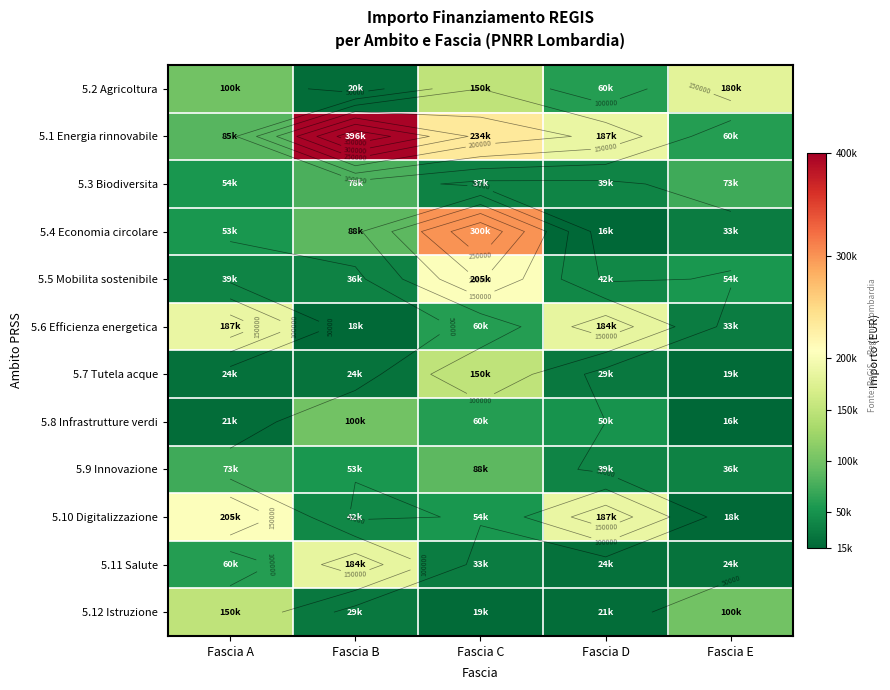

Rank the series by their maximum value, from highest to lowest.

5.1 Energia rinnovabile, 5.4 Economia circolare, 5.5 Mobilita sostenibile, 5.10 Digitalizzazione, 5.6 Efficienza energetica, 5.11 Salute, 5.2 Agricoltura, 5.7 Tutela acque, 5.12 Istruzione, 5.8 Infrastrutture verdi, 5.9 Innovazione, 5.3 Biodiversita